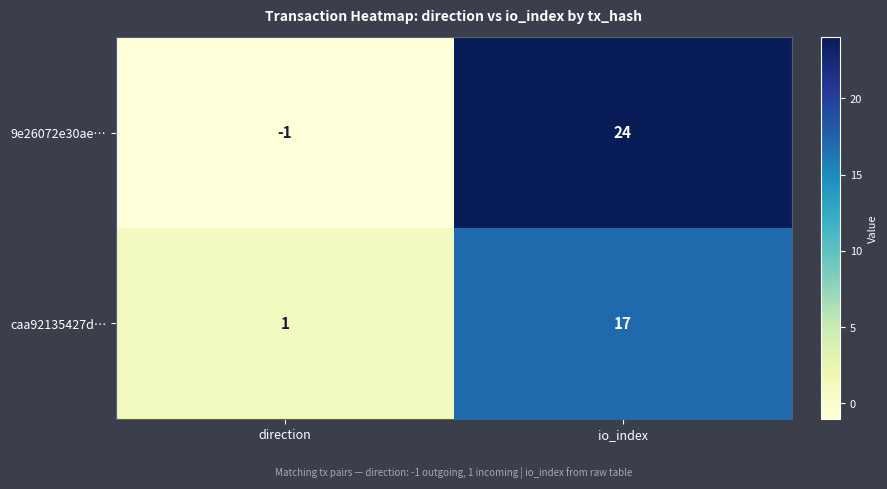

Between direction and io_index, which series saw the biggest shift?

9e26072e30ae…